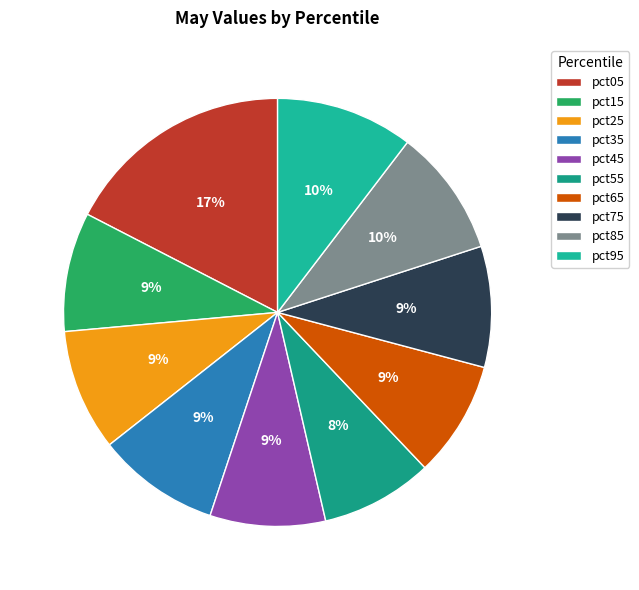

To the nearest percent, what portion does pct55 represent?

8%